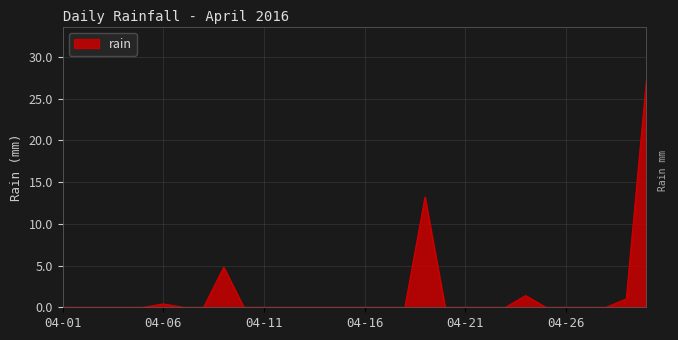

What is the greatest value displayed?

27.2